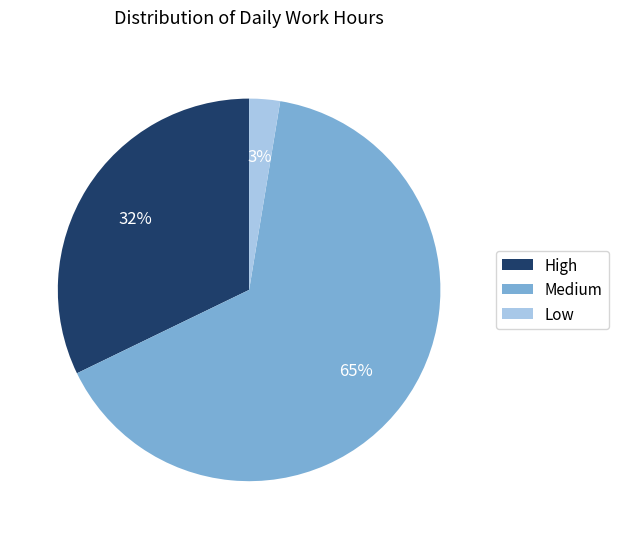

Count the number of slices in the pie.

3